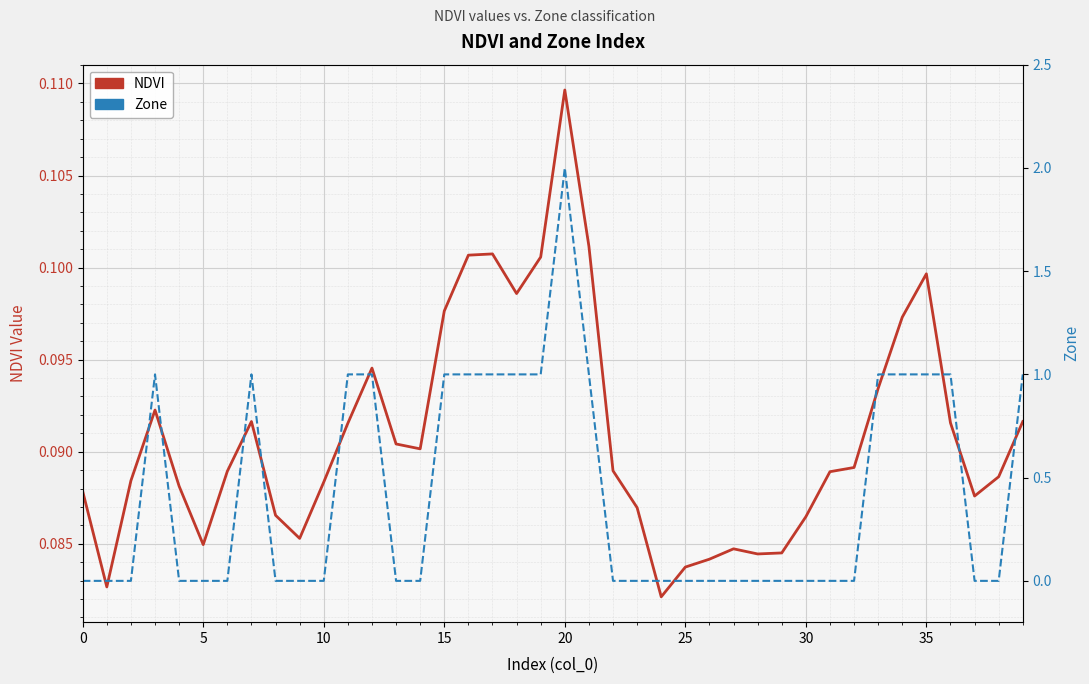

Reading left to right, extract all data points from this chart.

NDVI: 0.1	0.1	0.1	0.1	0.1	0.1	0.1	0.1	0.1	0.1	0.1	0.1	0.1	0.1	0.1	0.1	0.1	0.1	0.1	0.1	0.1	0.1	0.1	0.1	0.1	0.1	0.1	0.1	0.1	0.1	0.1	0.1	0.1	0.1	0.1	0.1	0.1	0.1	0.1	0.1
Zone: 0.0	0.0	0.0	1.0	0.0	0.0	0.0	1.0	0.0	0.0	0.0	1.0	1.0	0.0	0.0	1.0	1.0	1.0	1.0	1.0	2.0	1.0	0.0	0.0	0.0	0.0	0.0	0.0	0.0	0.0	0.0	0.0	0.0	1.0	1.0	1.0	1.0	0.0	0.0	1.0